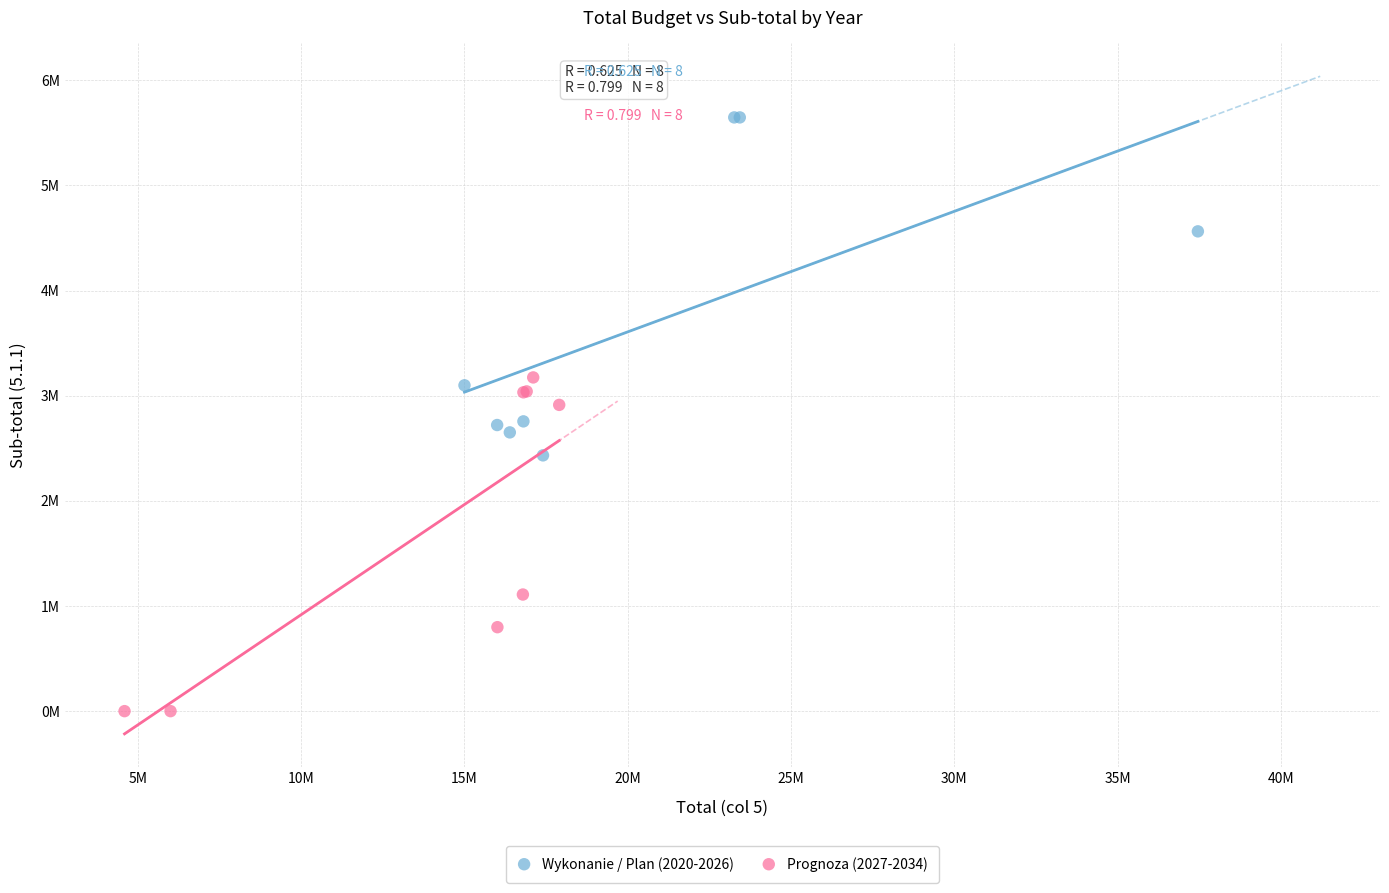

What are all the series names shown in the legend?

Wykonanie / Plan (2020-2026), Prognoza (2027-2034)